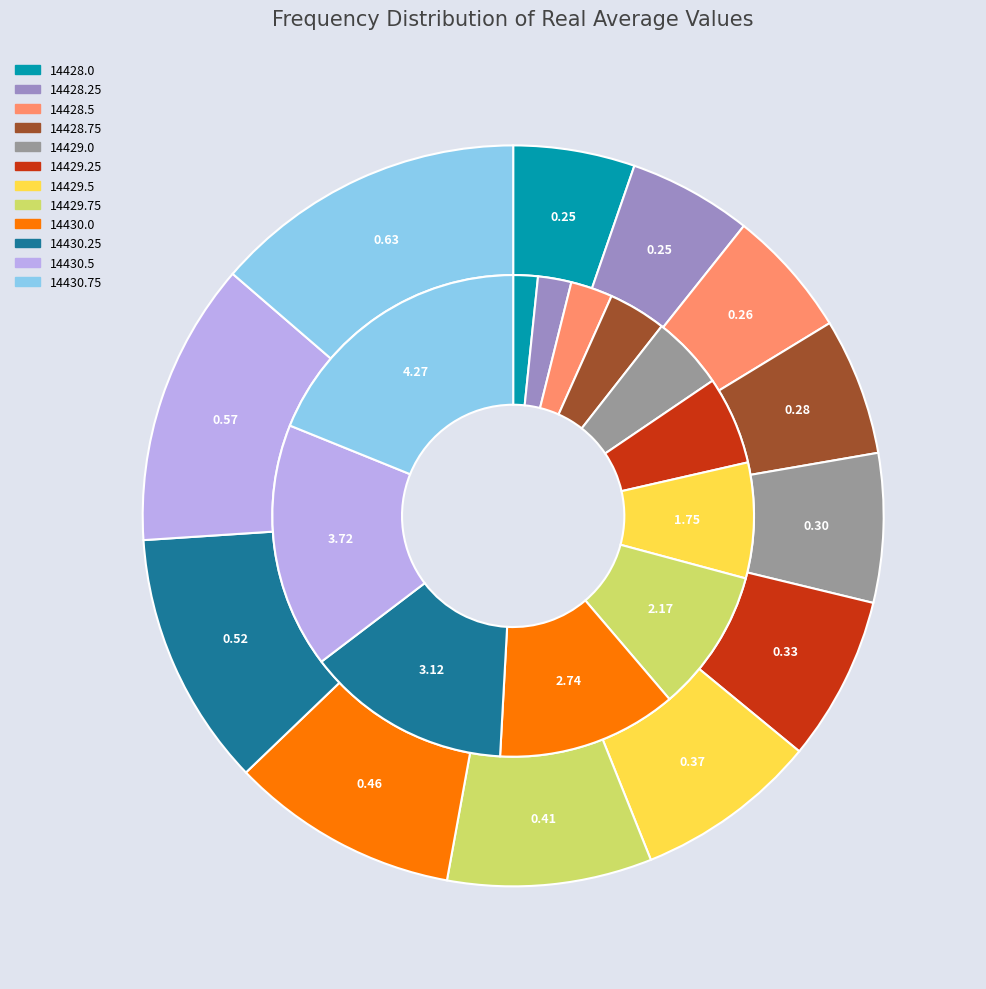

True or false: 14428.5 accounts for 6% of the total.

True